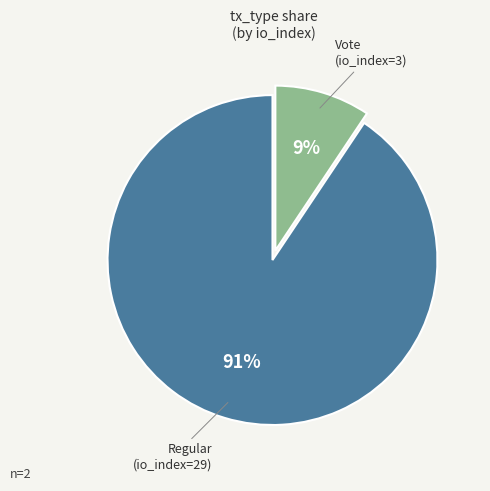

To the nearest percent, what is the average slice percentage?

50%